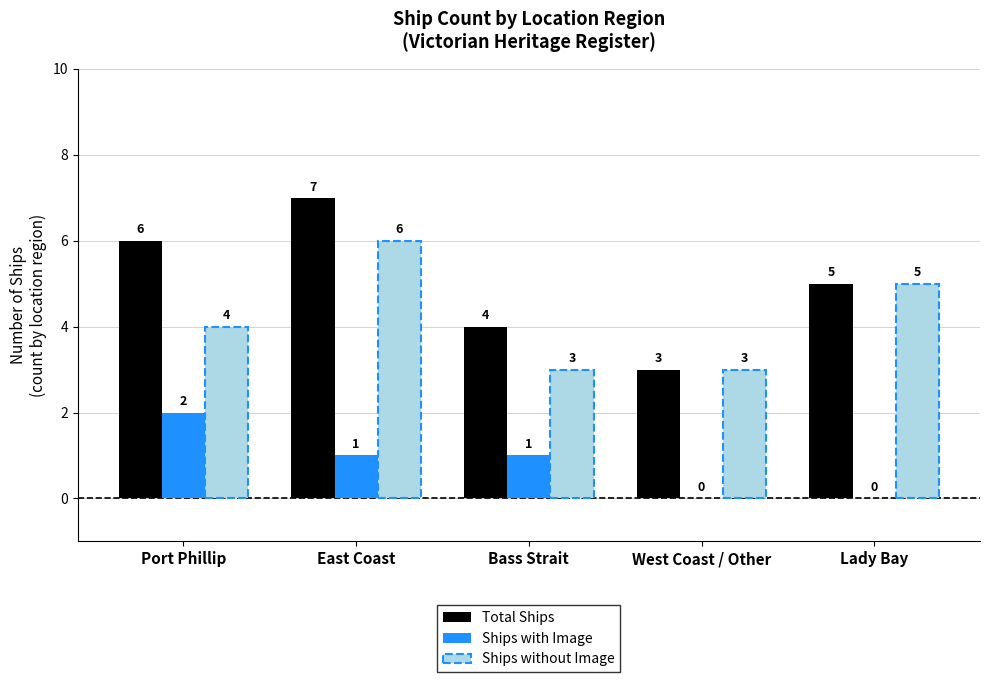

How many groups of bars are there?

5